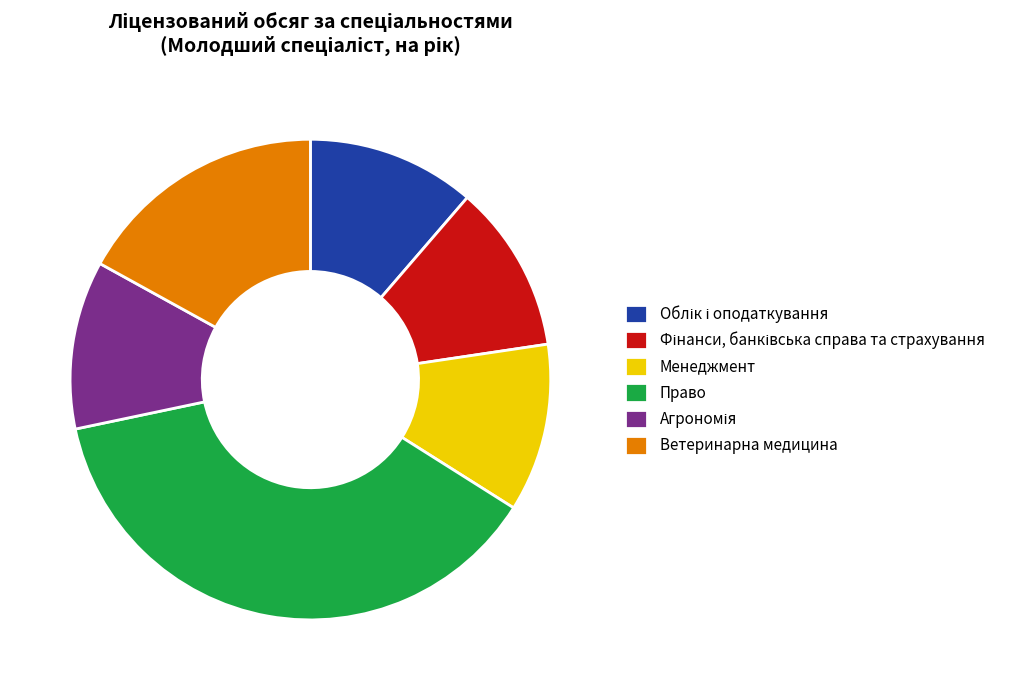

Count the number of slices in the pie.

6